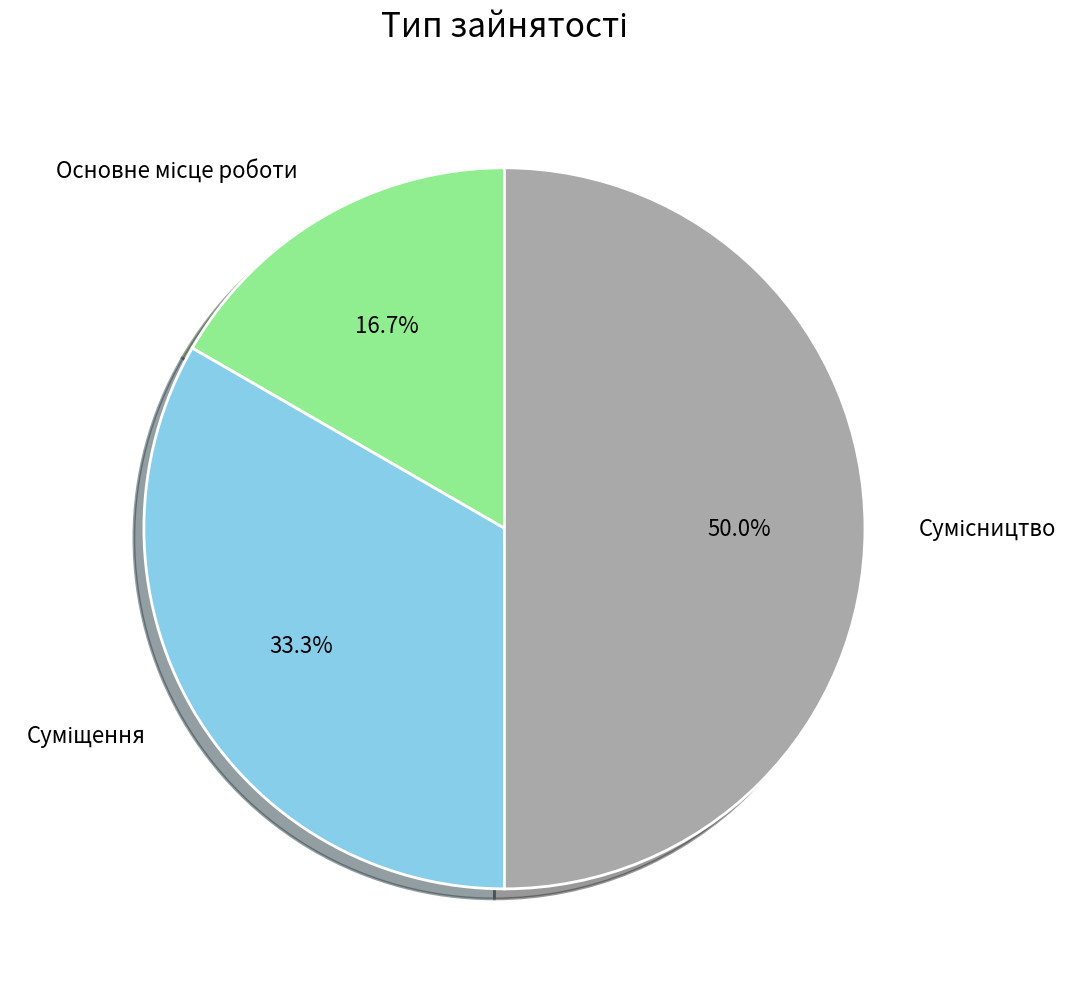

How many slices are in this pie chart?

3